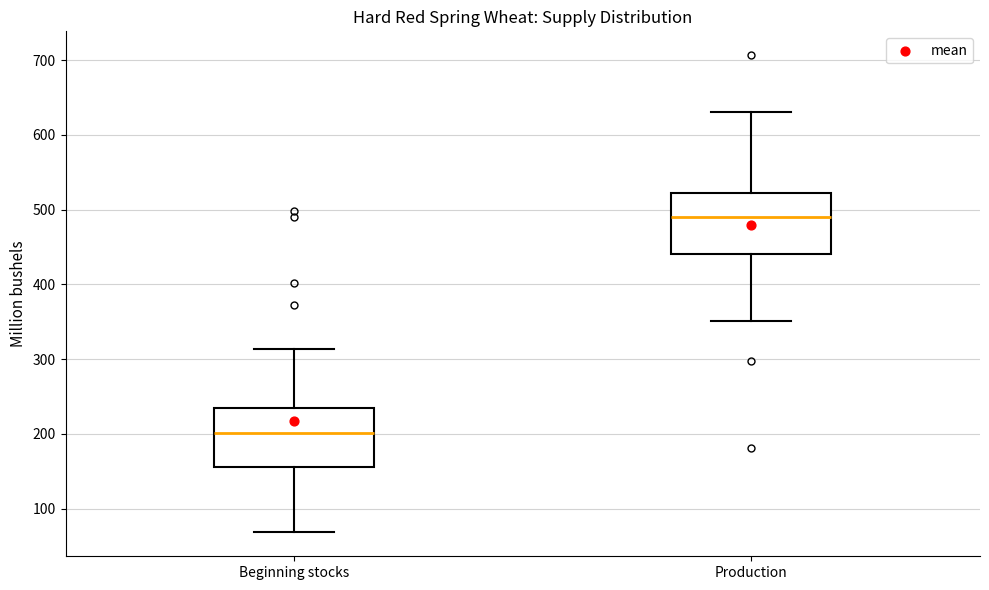

Where is the upper edge of the box for Production on the y-axis? The values are not printed on the chart, so give them approximately, as read against the axis.

520